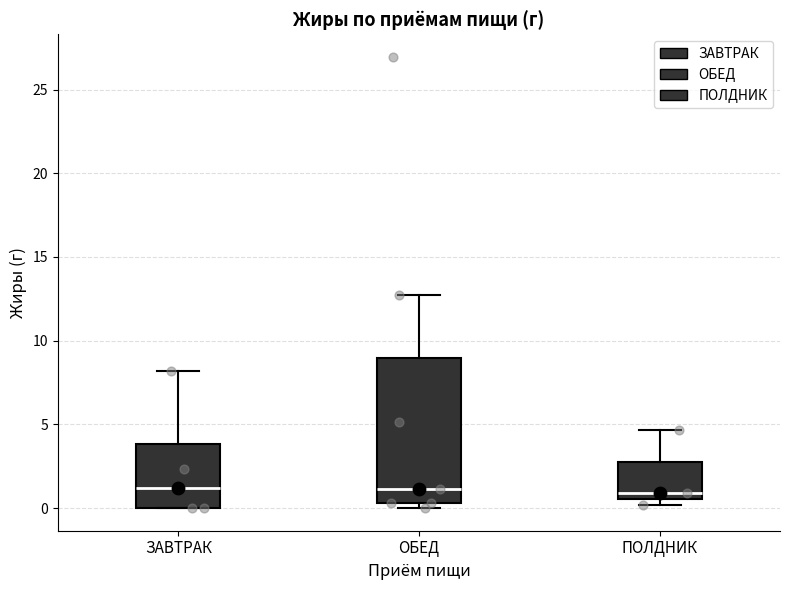

Reading left to right, read every box against the y-axis: the position of its median line, the range the box covers, and the ends of its whiskers. The values are not printed on the chart, so give them approximately, as read against the axis.

ЗАВТРАК: median 1.0, box 0.0 to 4.0, whiskers 0.0 to 8.0
ОБЕД: median 1.0, box 0.5 to 9.0, whiskers 0.0 to 12.5
ПОЛДНИК: median 1.0, box 0.5 to 3.0, whiskers 0.0 to 4.5